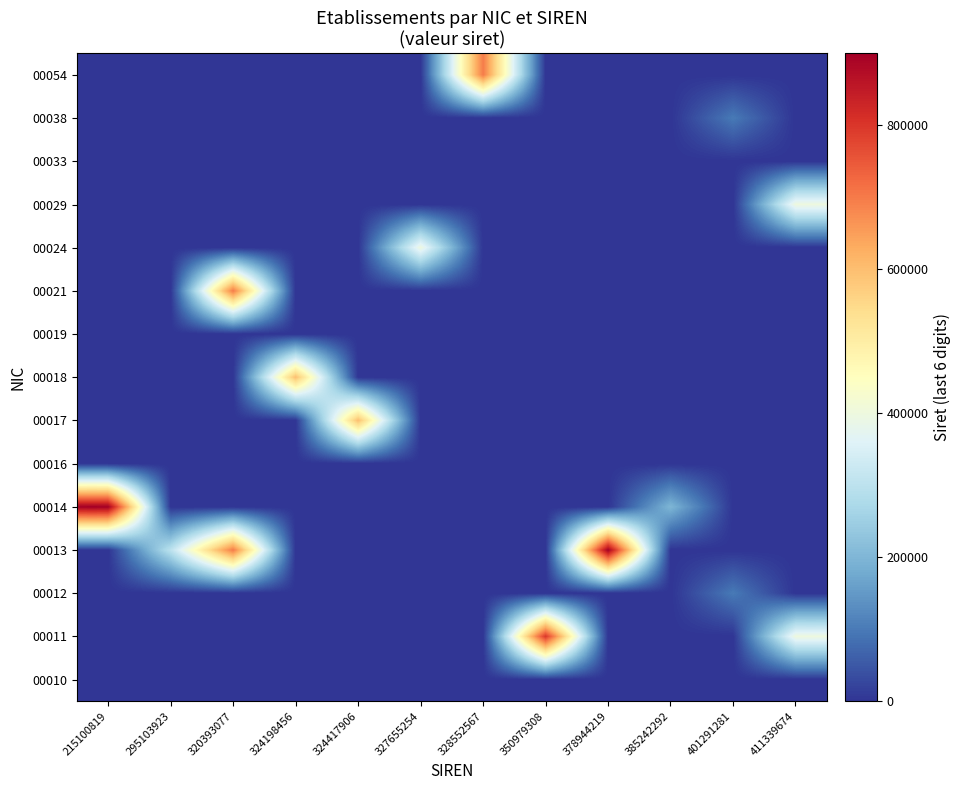

What is the spread (max minus min) of values at 327655254?

400024